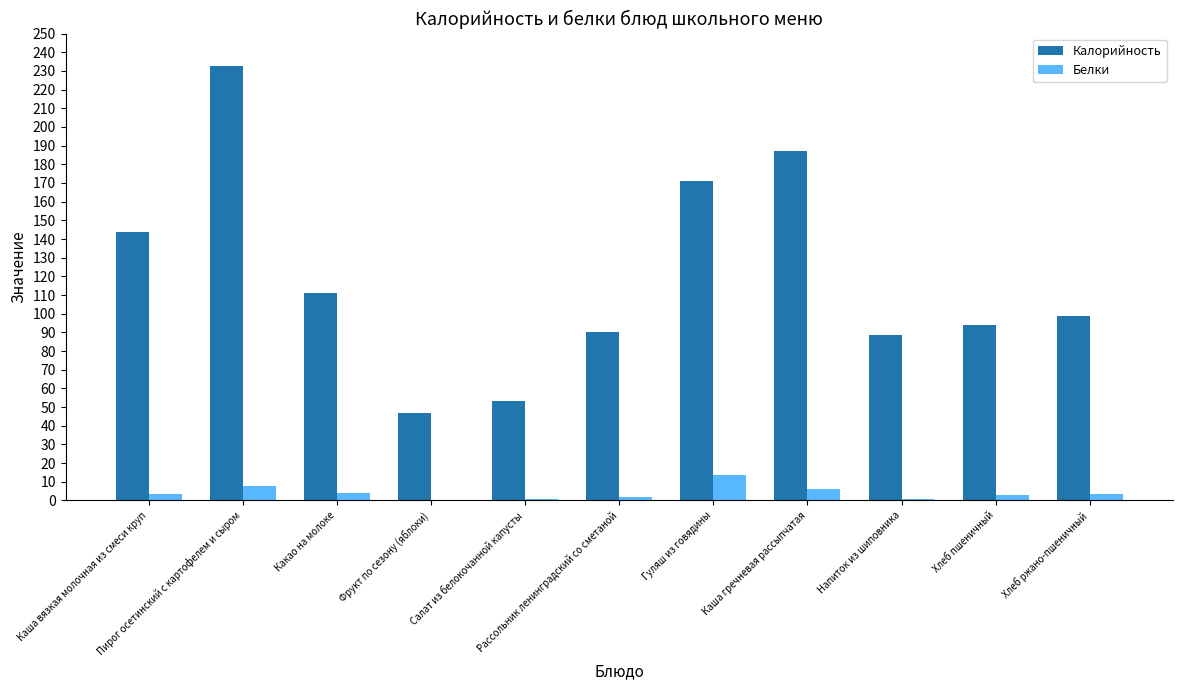

The Белки series shows 3.2 at Хлеб пшеничный. True or false?

True